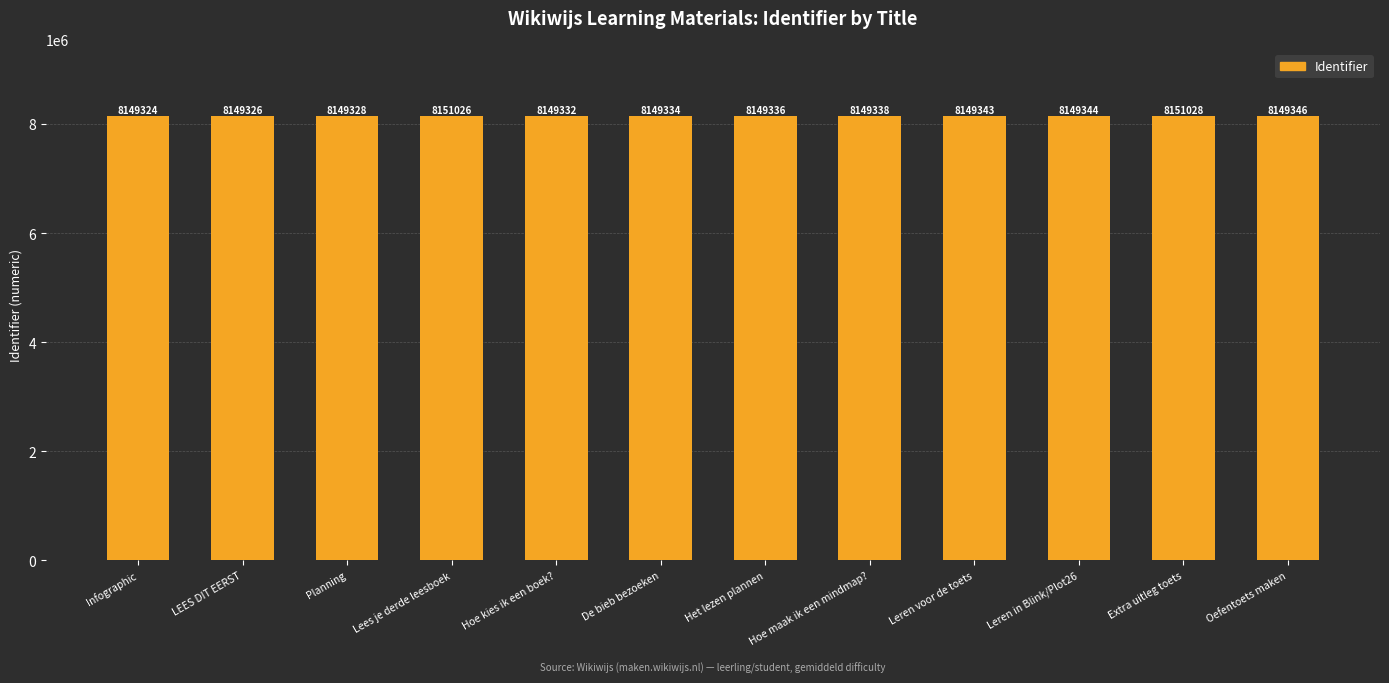

Does the chart contain stacked bars?

No